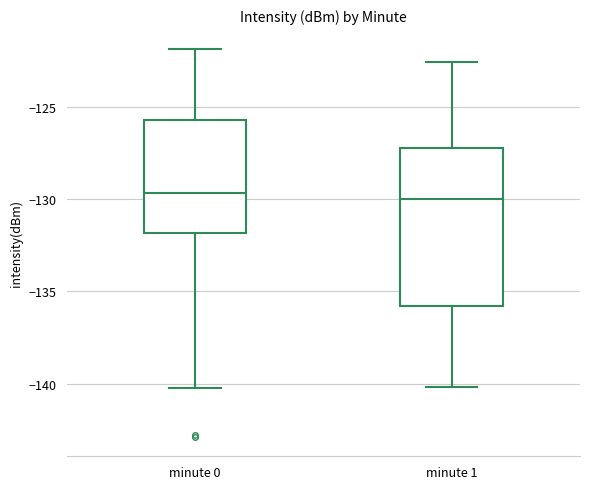

Reading left to right, transcribe this box plot: for each box, give where its median line is, the range the box spans, and where its two whiskers end, as read against the y-axis. The values are not printed on the chart, so give them approximately, as read against the axis.

minute 0: median -129.5, box -132.0 to -125.5, whiskers -140.0 to -122.0
minute 1: median -130.0, box -136.0 to -127.0, whiskers -140.0 to -122.5